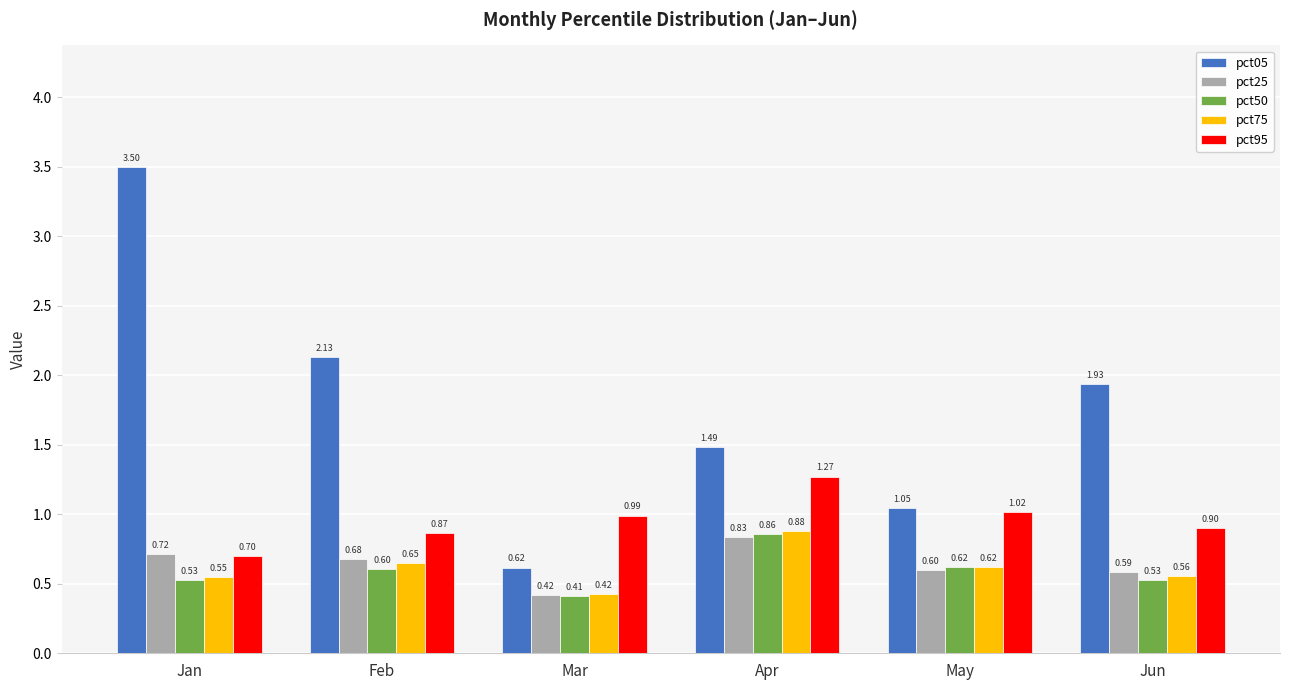

How many pct50 values are between 0 and 1?

6